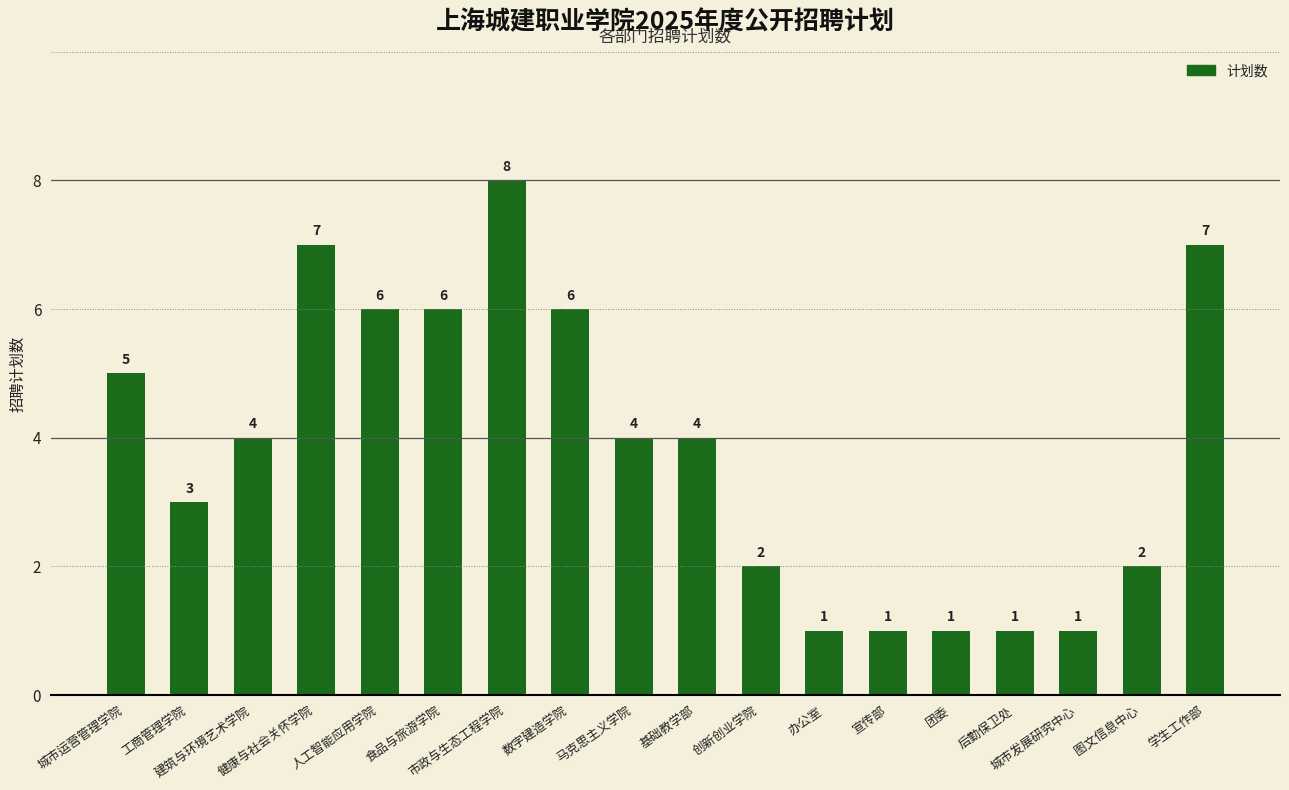

True or false: the data shows 2 at 数字建造学院.

False